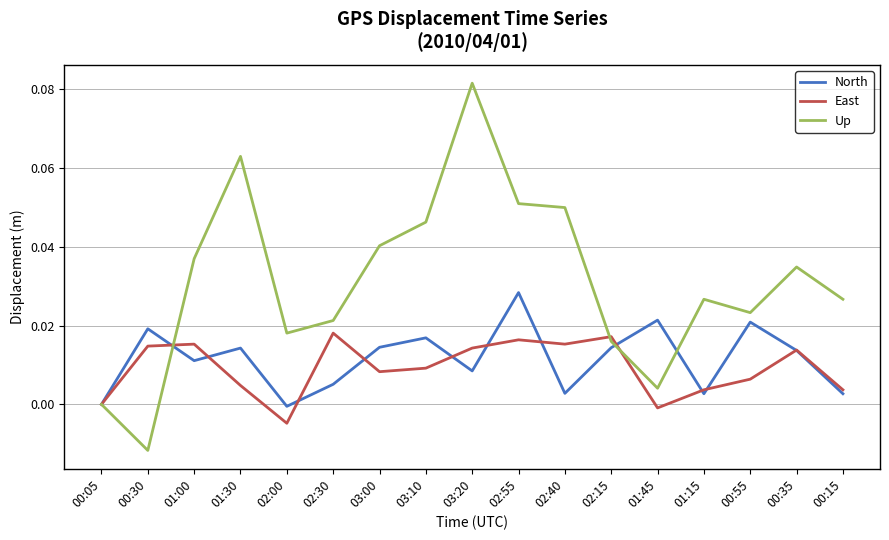

Is it true that Up equals 0.0 at 02:15?

True